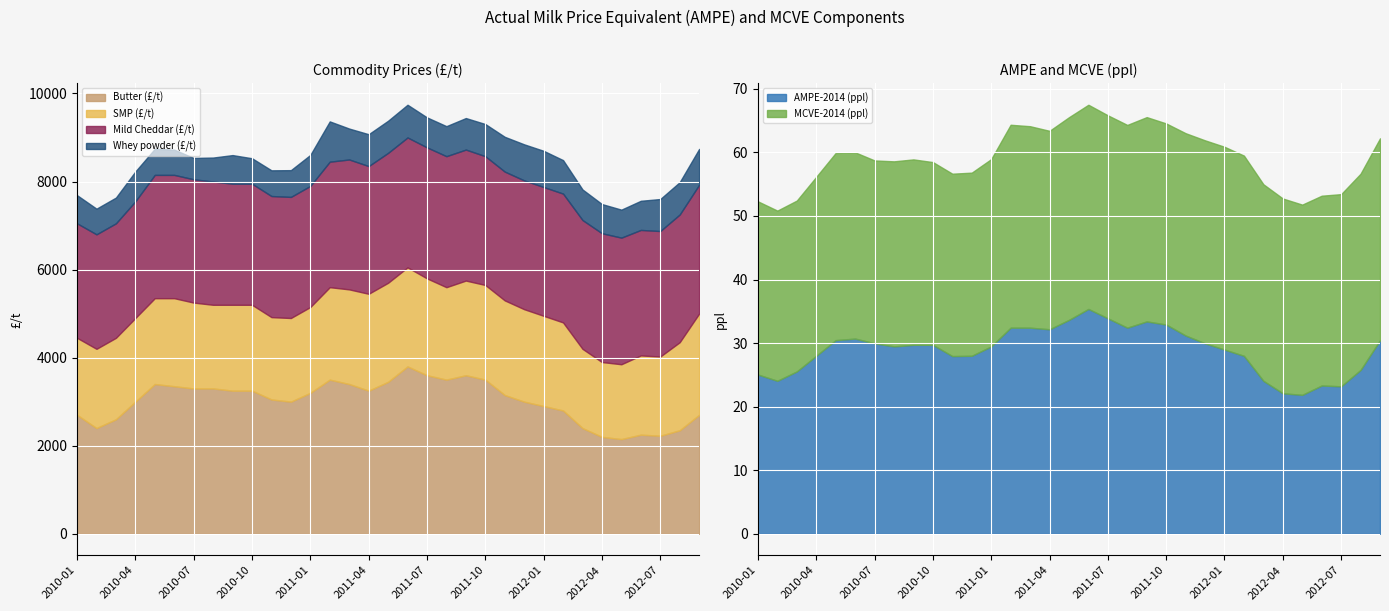

Is it true that Mild Cheddar (£/t) equals 2650.0 at 2010-04?

True